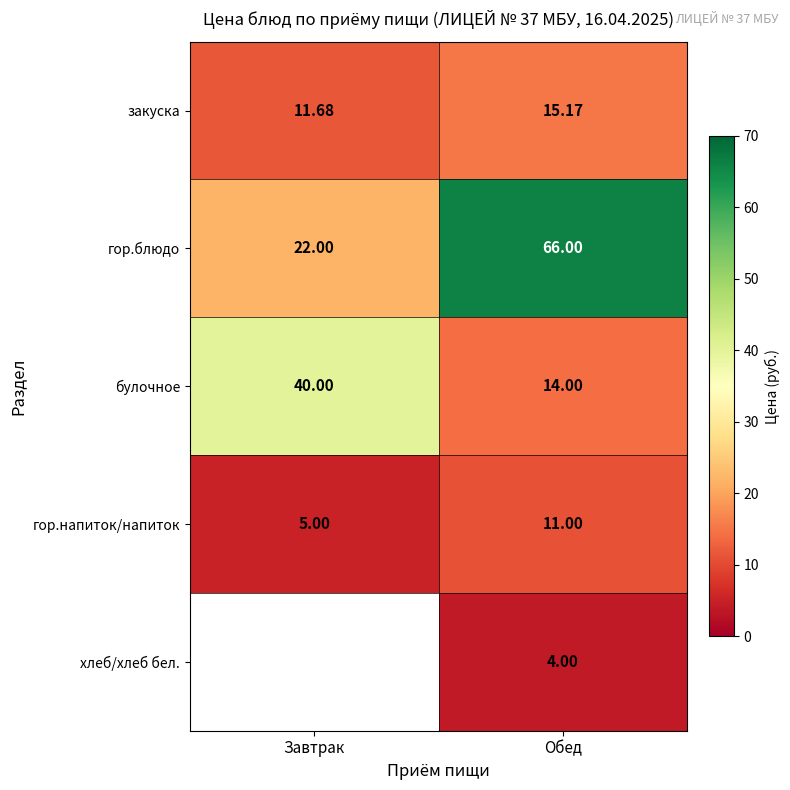

How many гор.блюдо values are between 22 and 66?

2